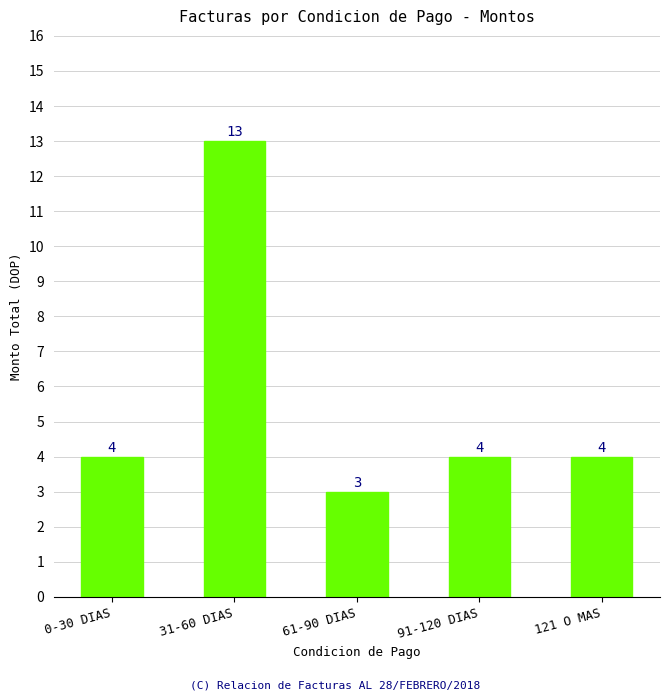

What is the sum of all values?

28